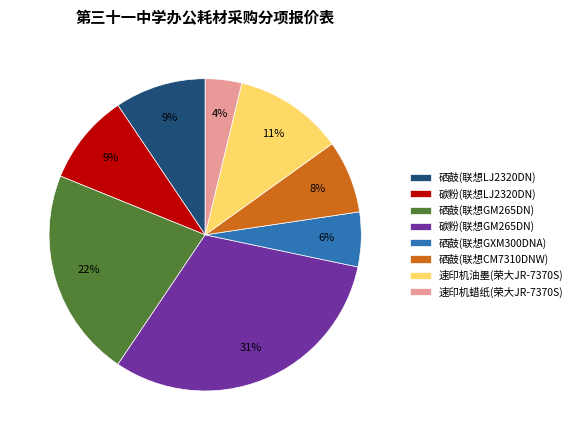

To the nearest percent, what portion does 速印机油墨(荣大JR-7370S) represent?

11%